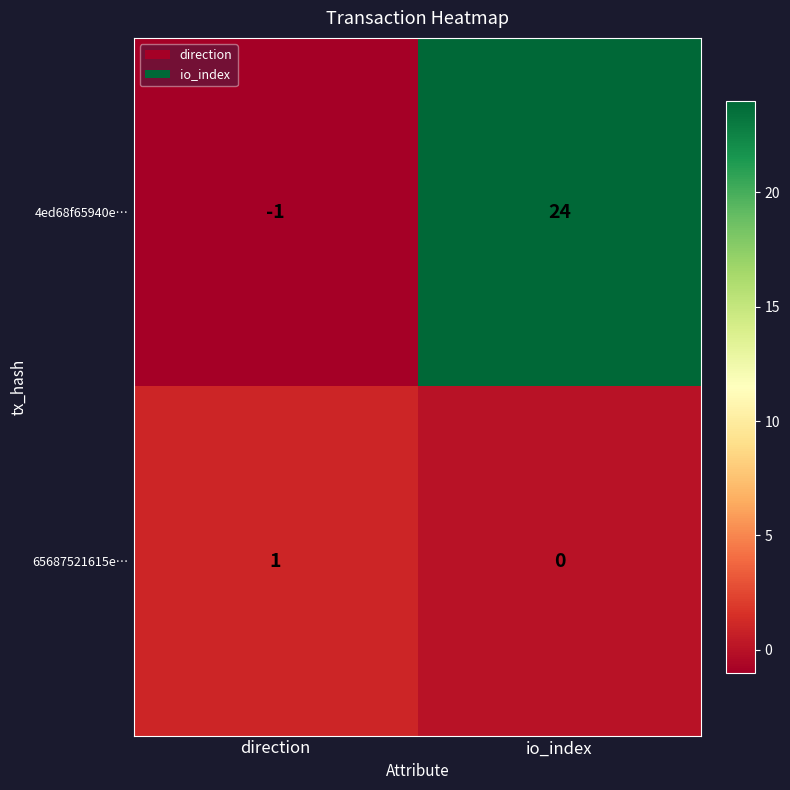

At direction, list the series in order from largest to smallest.

65687521615e…, 4ed68f65940e…